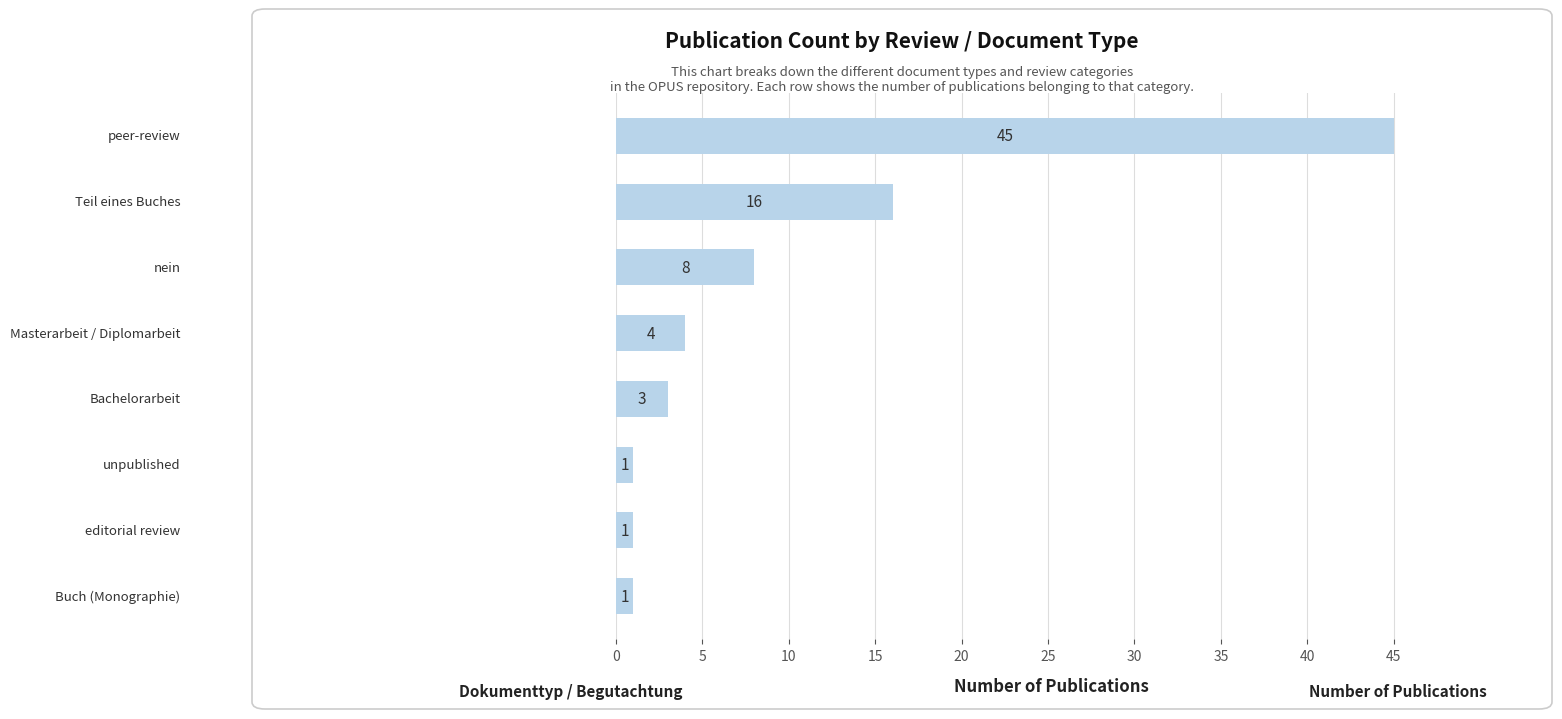

What is the greatest value displayed?

45